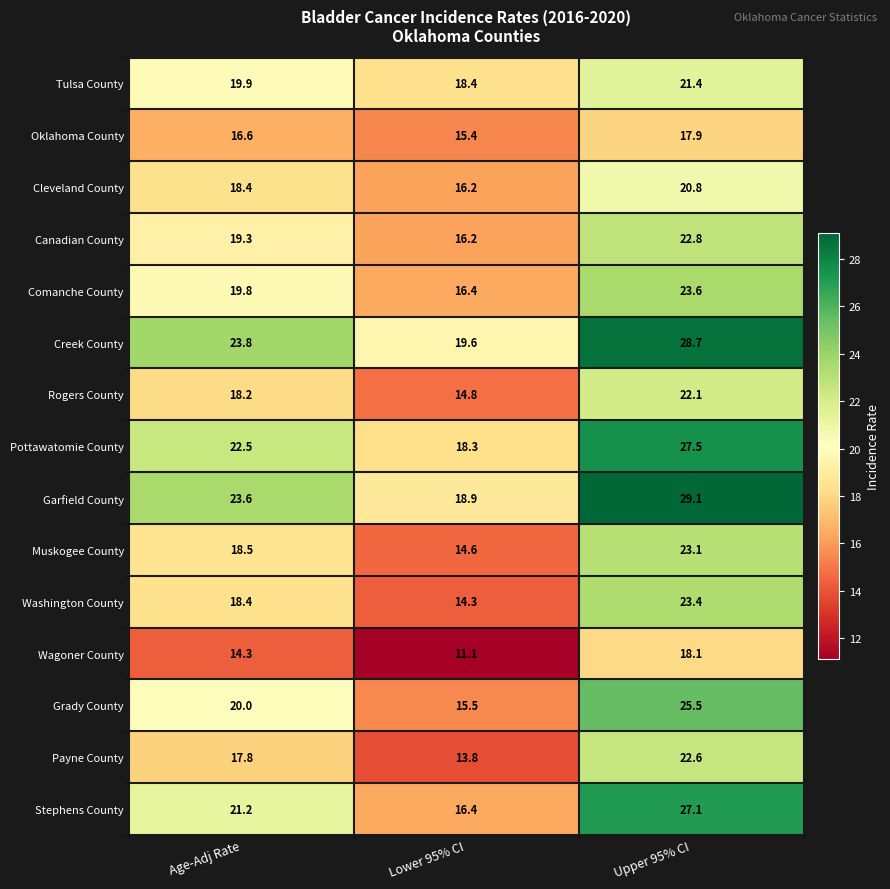

Where does the Comanche County series first go above 19?

Age-Adj Rate